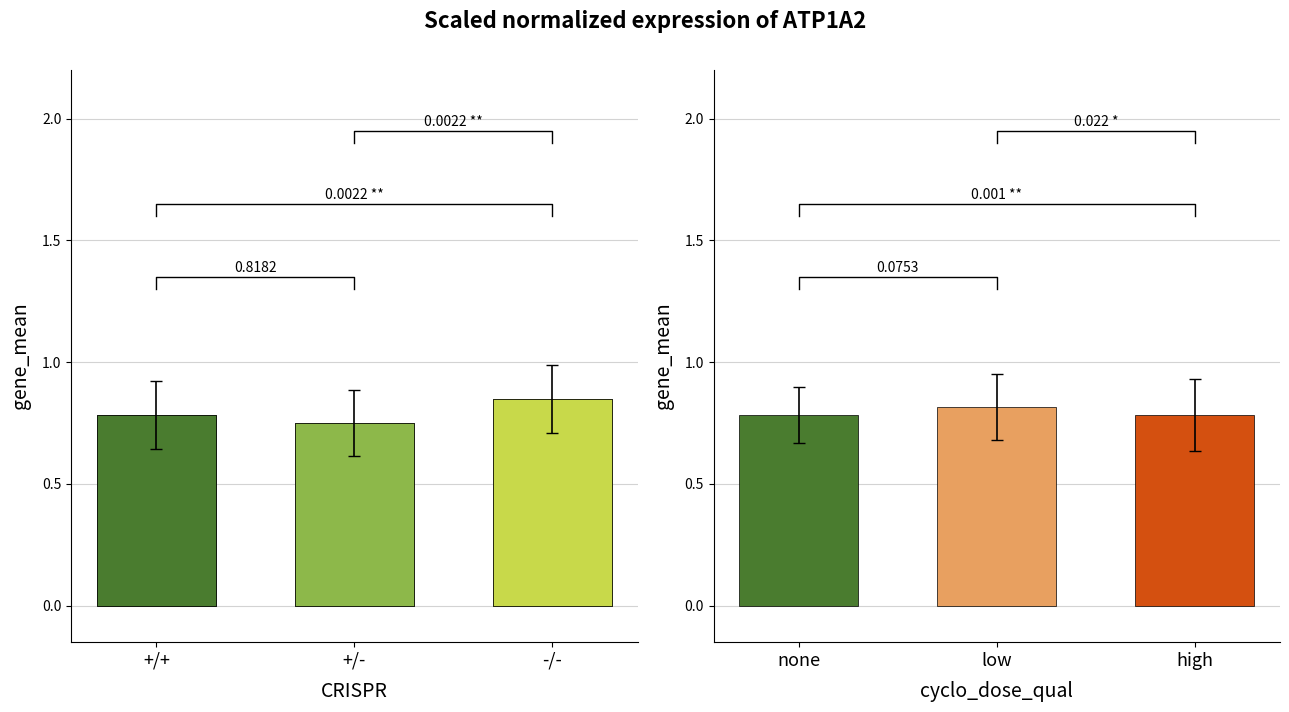

Rank the categories by value from lowest to highest.

+/-, +/+, -/-